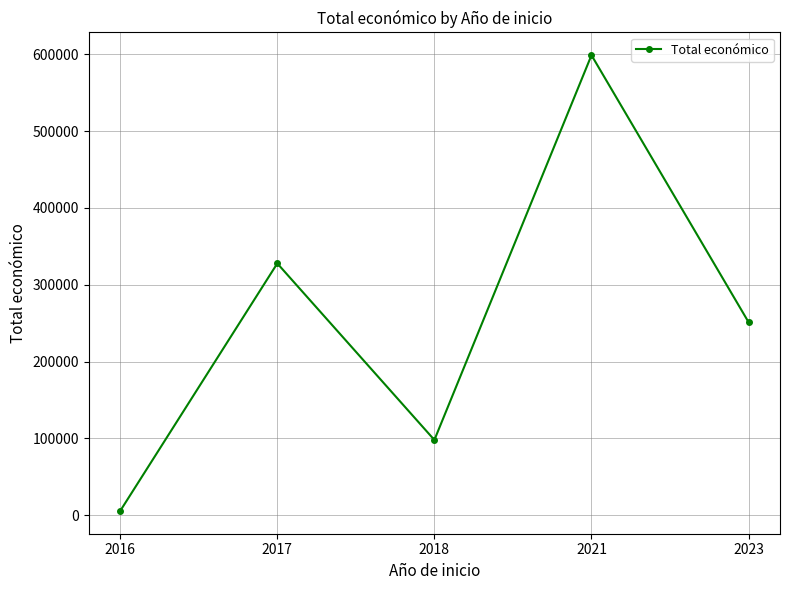

What is the change in value from 2016 to 2021?

+592941